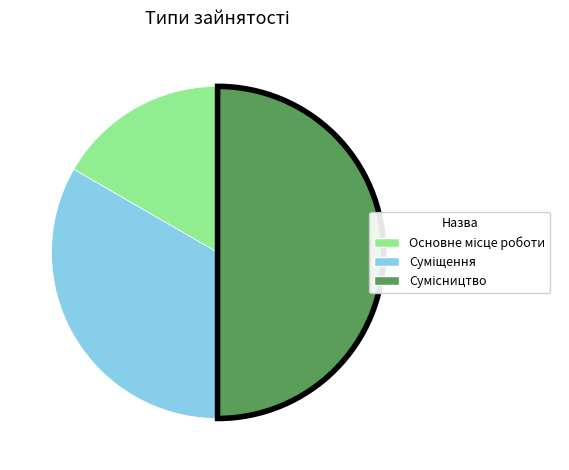

How many slices are in this pie chart?

3